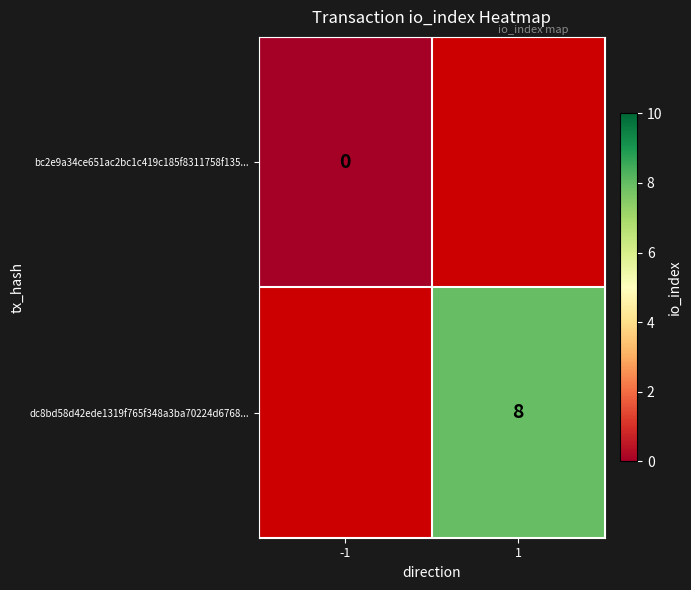

What is the greatest value displayed?

8.0